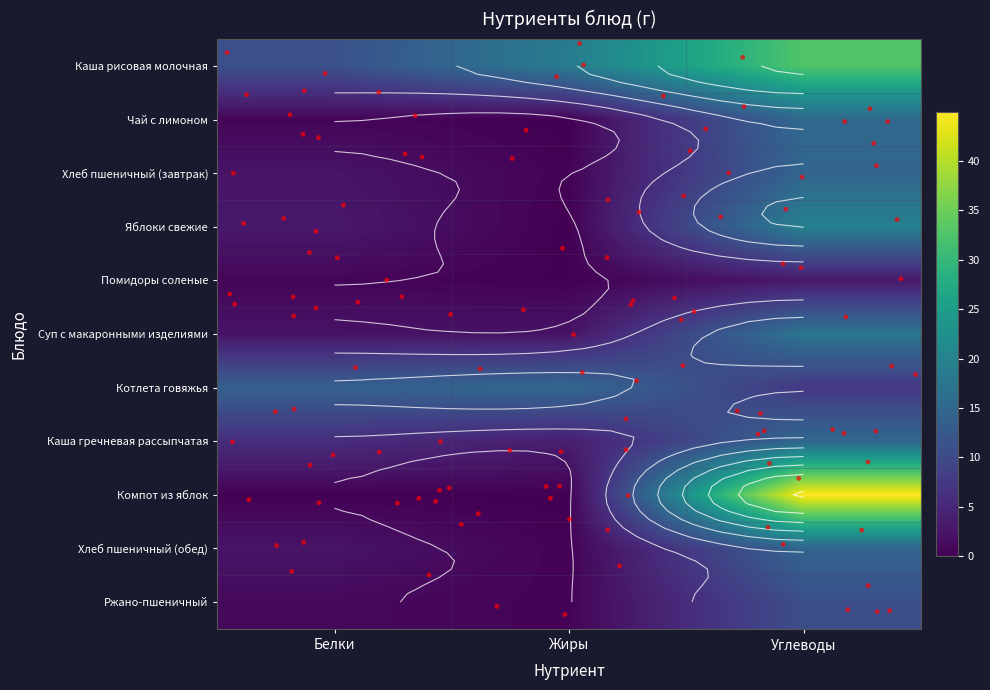

Which category has the lowest value in the Компот из яблок series?

Жиры